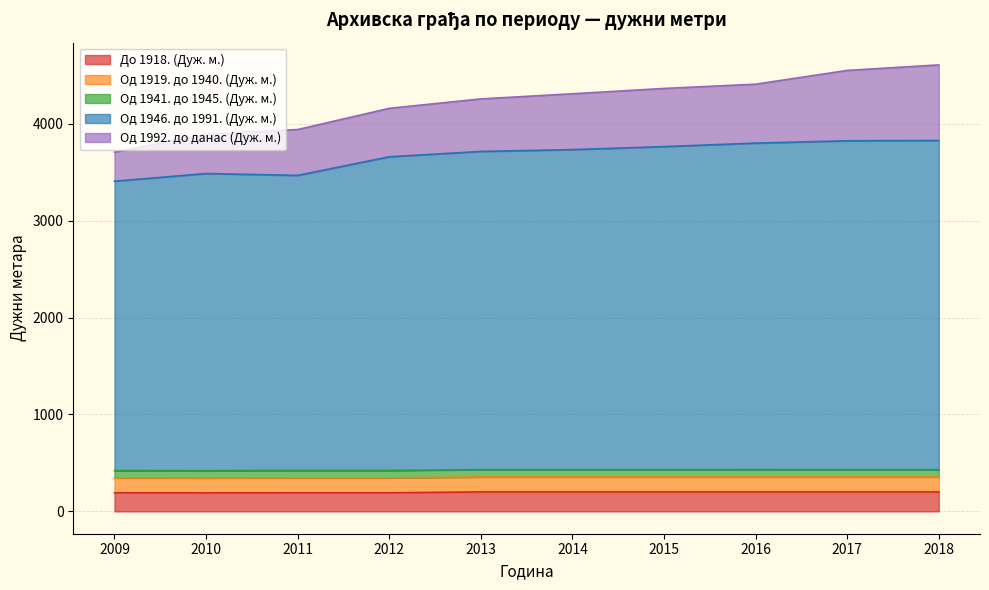

True or false: Од 1919. до 1940. (Дуж. м.) has more than 2 interior local peaks.

False